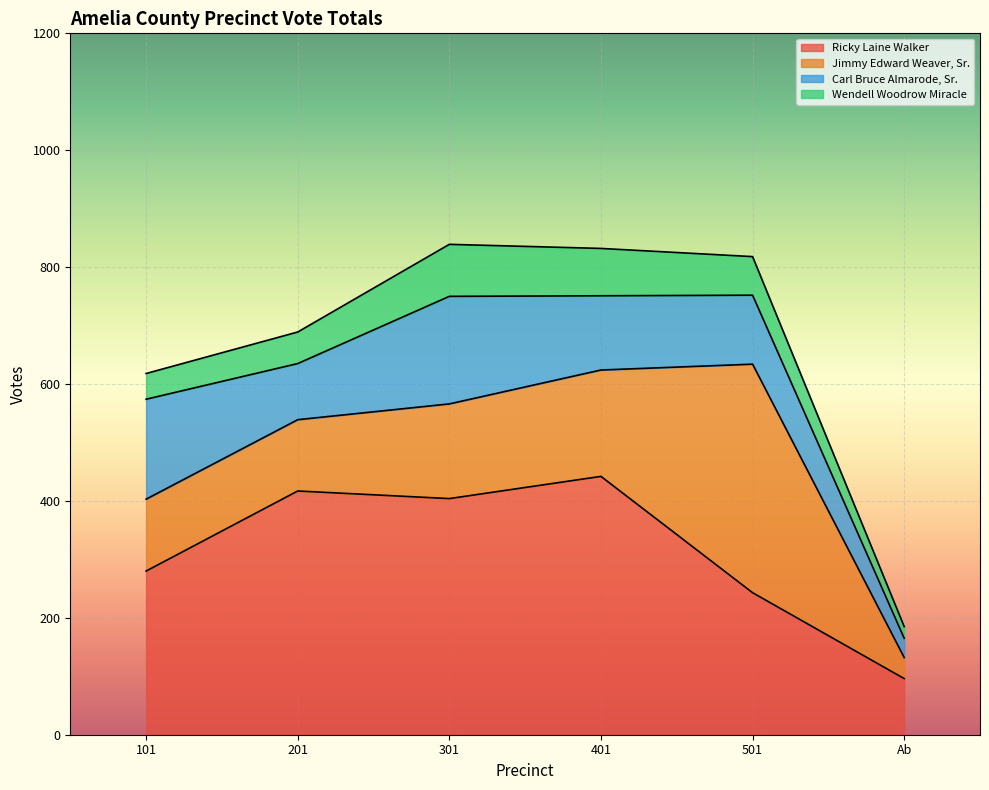

At Ab - Central Absentee Precinct, list the series in order from largest to smallest.

Ricky Laine Walker, Jimmy Edward Weaver, Sr., Carl Bruce Almarode, Sr., Wendell Woodrow Miracle